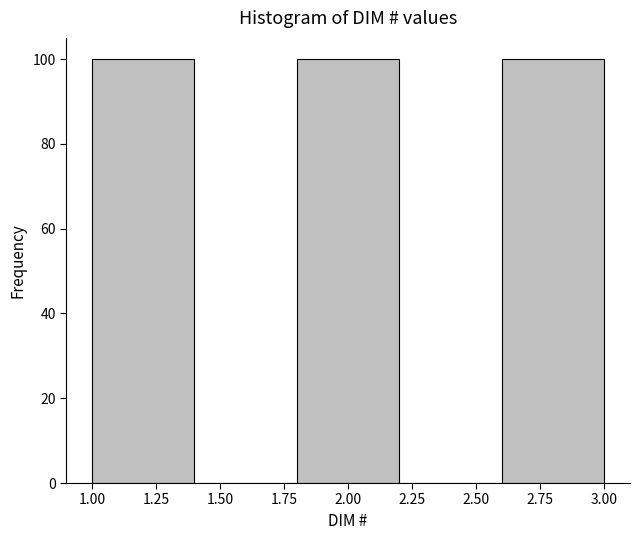

Reading left to right, transcribe this chart: for each bar, give the range it covers on the x-axis and its height. The values are not printed on the chart, so give them approximately, as read against the axis.

1.0 to 1.4: 100
1.4 to 1.8: 0
1.8 to 2.2: 100
2.2 to 2.6: 0
2.6 to 3.0: 100